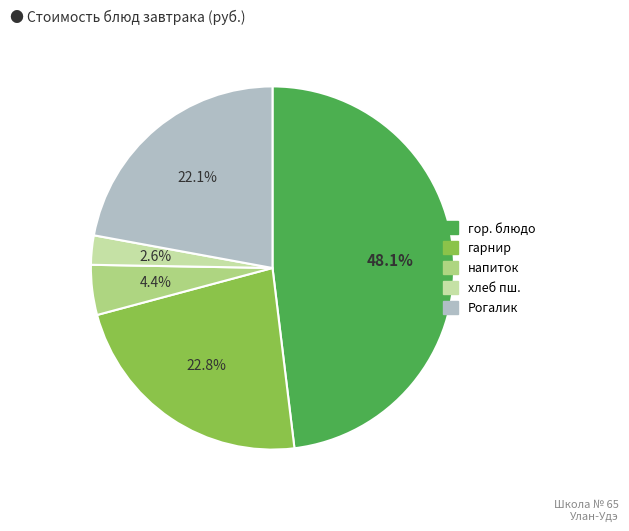

Is there any slice that represents more than half of the pie?

No